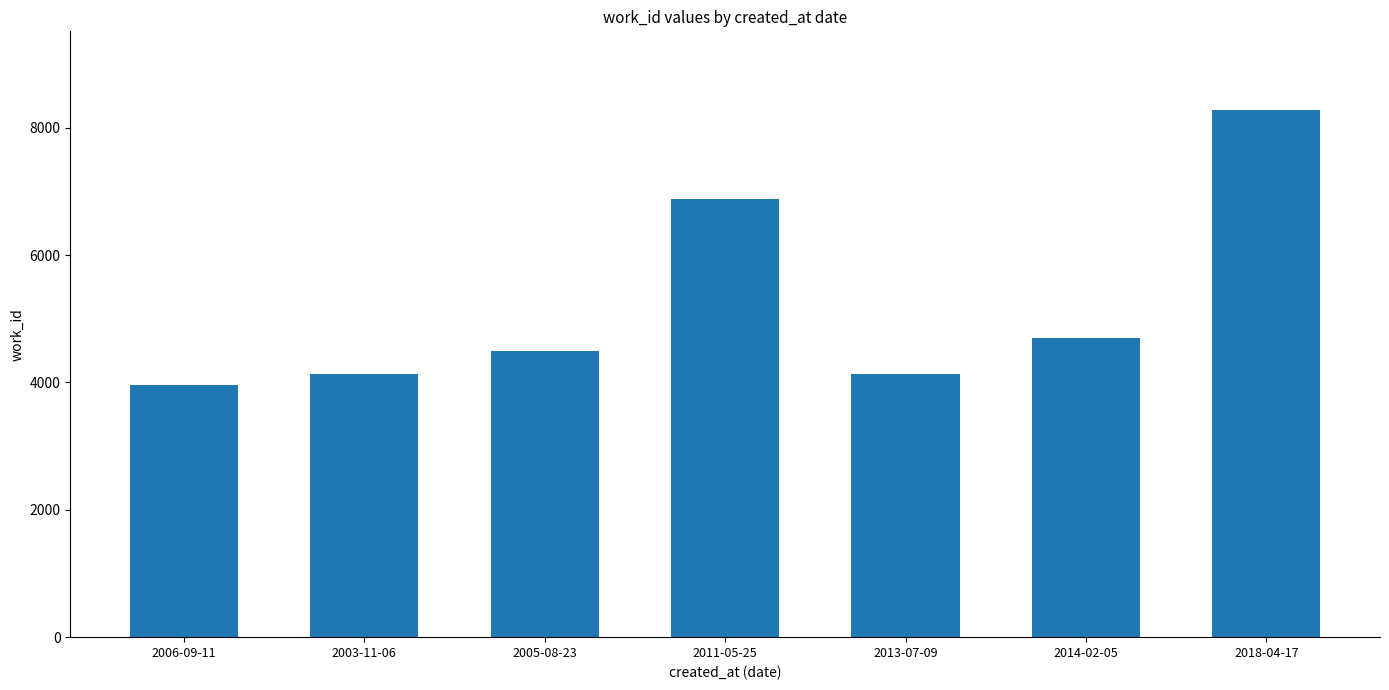

Between 2011-05-25 and 2013-07-09, which is larger?

2011-05-25